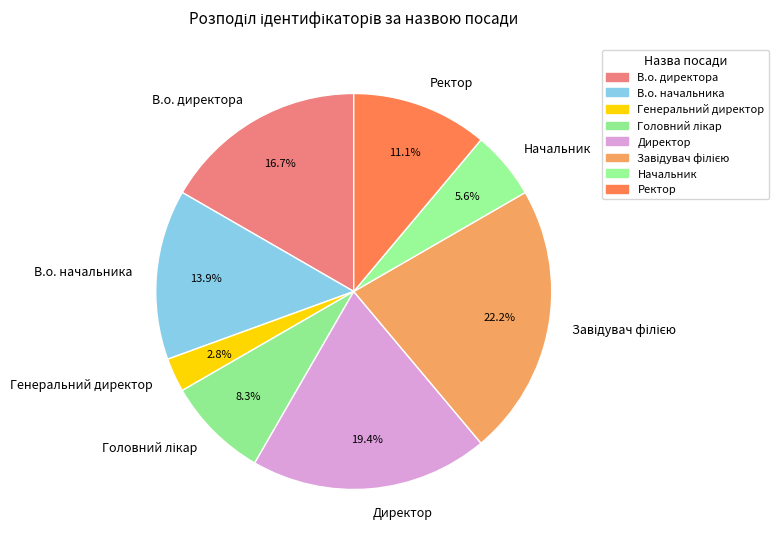

How many segments does this pie chart have?

8